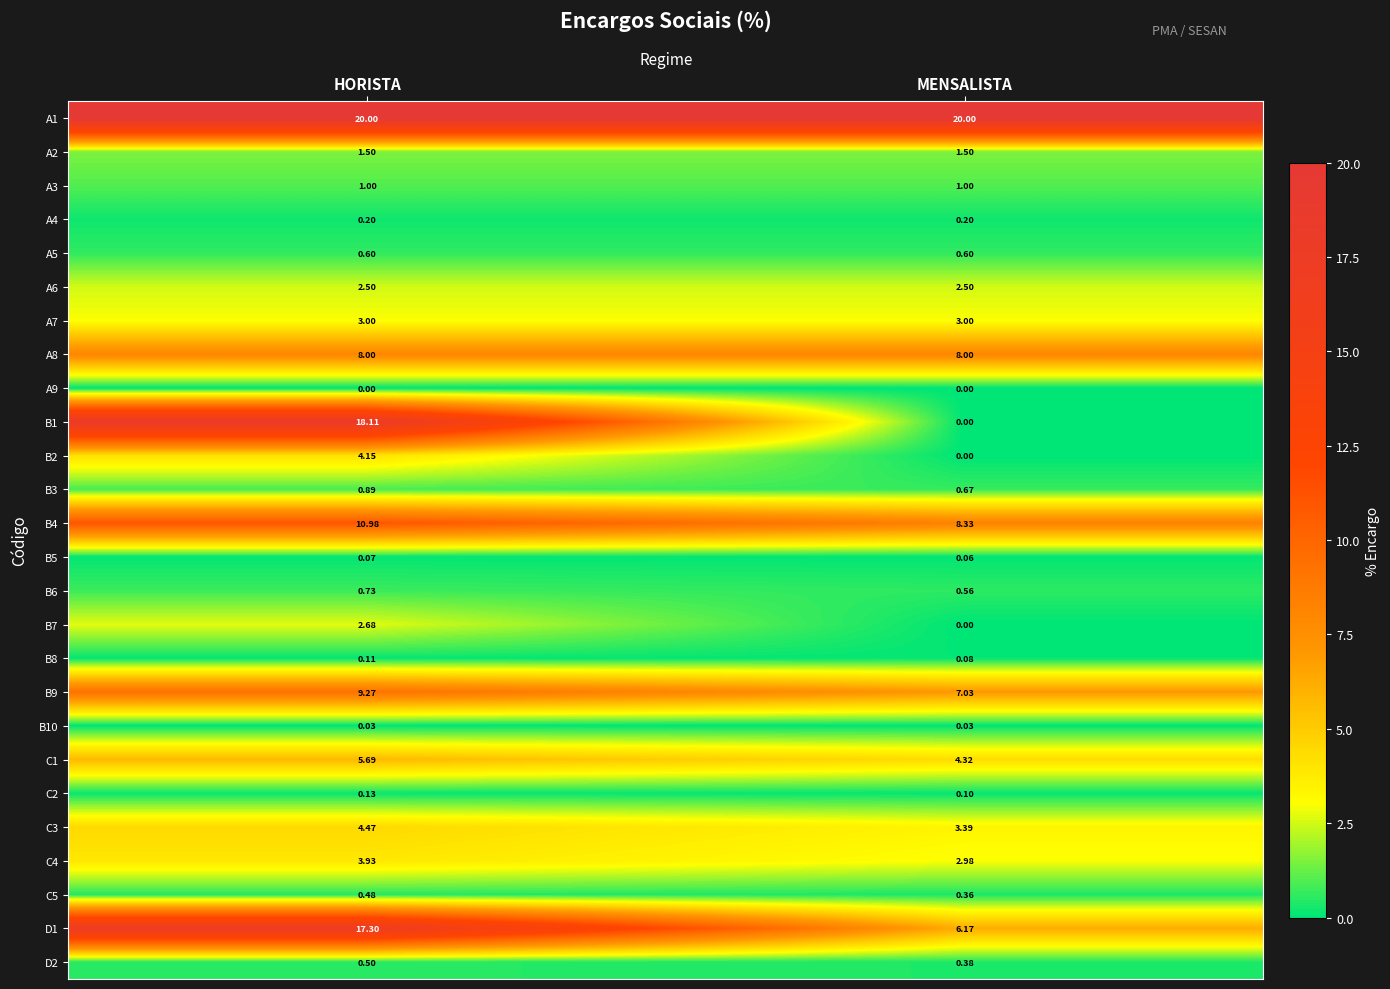

Where is C5 nearest to the value 0?

MENSALISTA